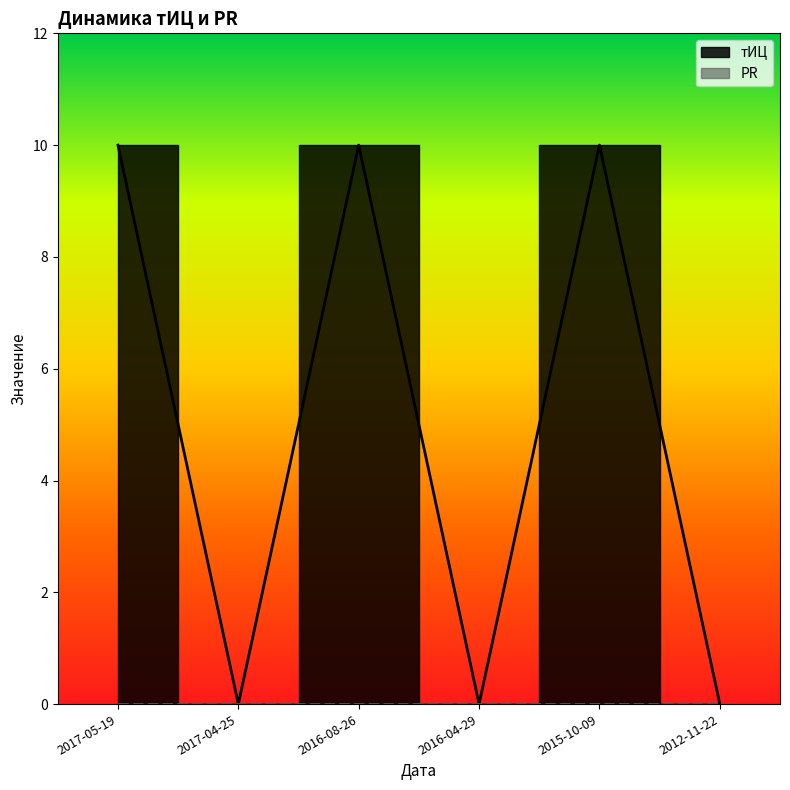

What is the difference between the second highest and minimum values?

10